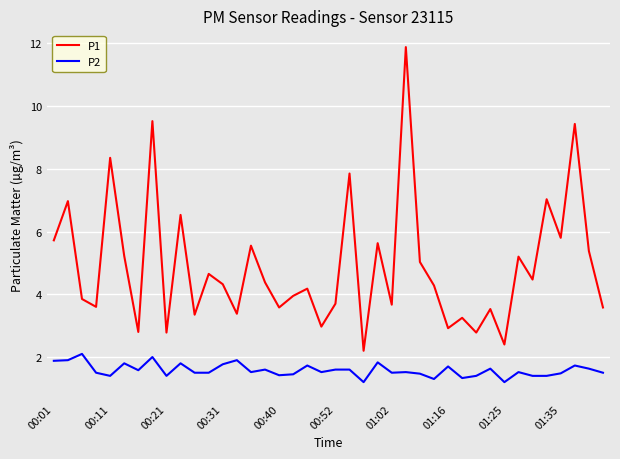

What is the difference between the maximum and minimum values in the P2 series?

0.9